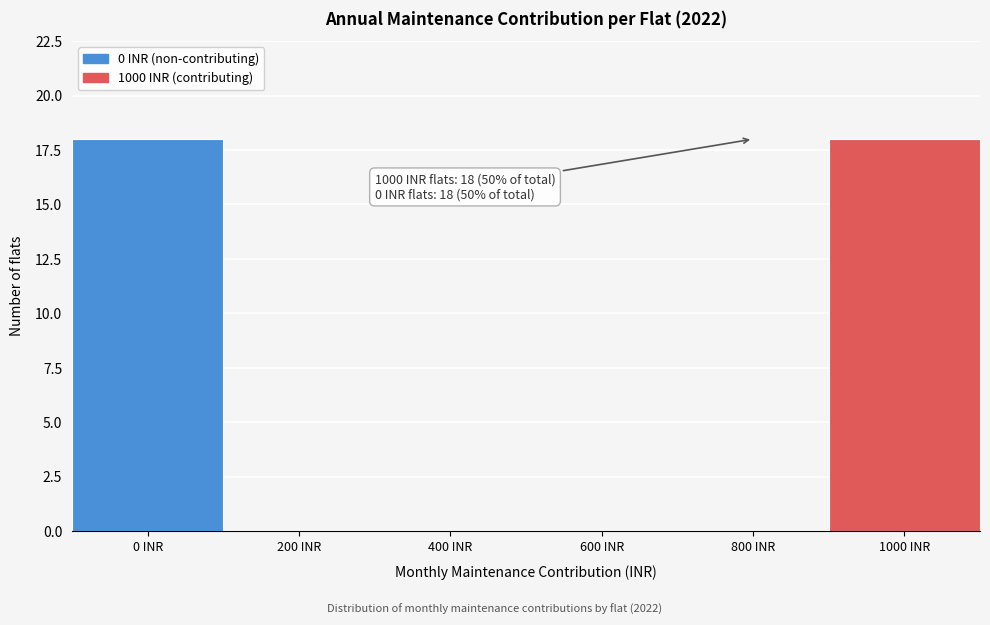

Reading left to right, extract all data points from this chart.

0 INR=18	200 INR=0	400 INR=0	600 INR=0	800 INR=0	1000 INR=18